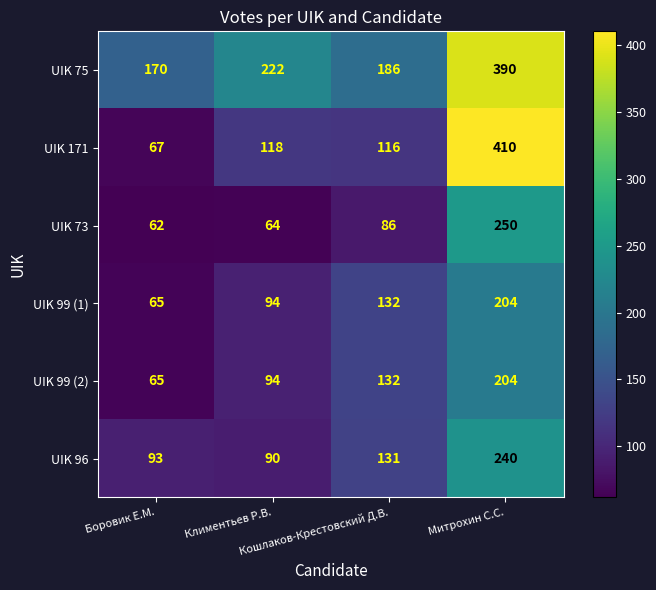

Which series has the largest total across all categories?

UIK 75